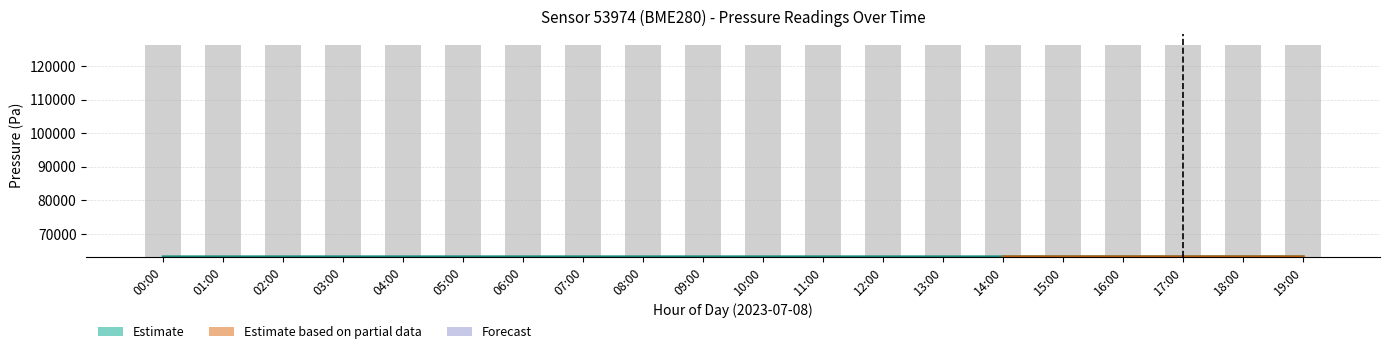

The value of pressure_lower at 11:00 is 63186.8. True or false?

True